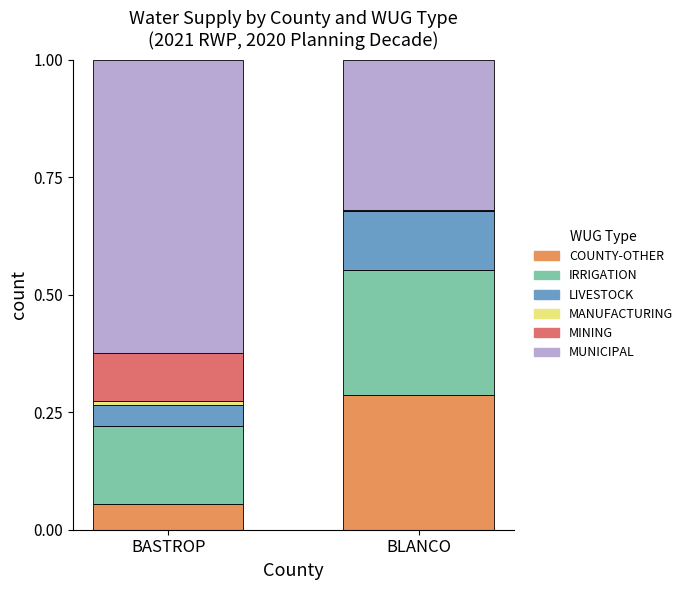

At which label does COUNTY-OTHER reach its peak?

BLANCO